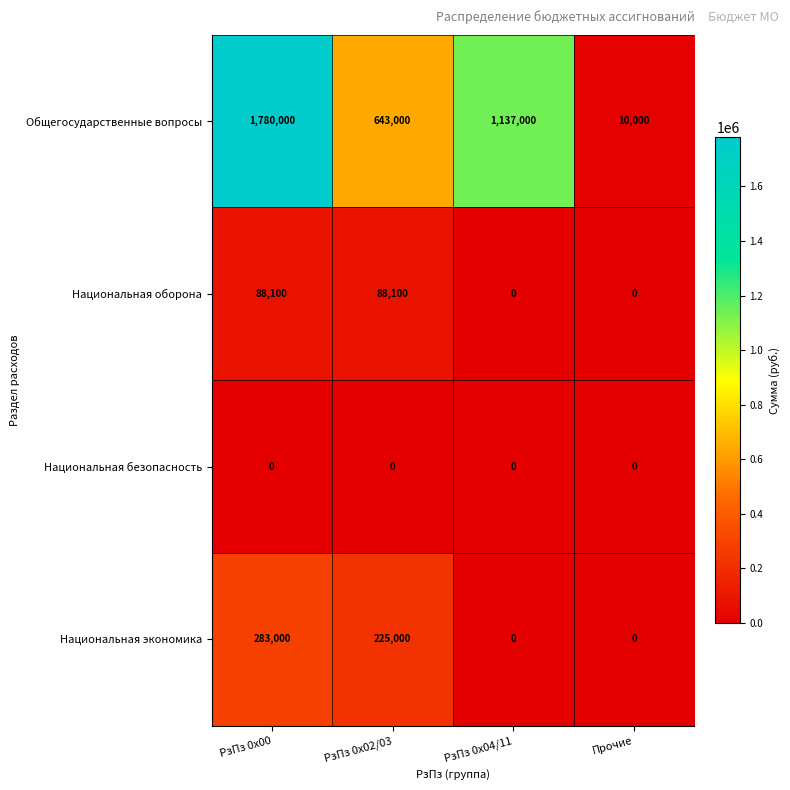

What is the average value of the Национальная оборона series?

44050